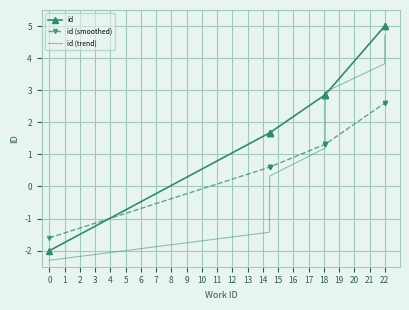

After their last crossing, which series has the higher values: id (trend) or id (smoothed)?

id (trend)